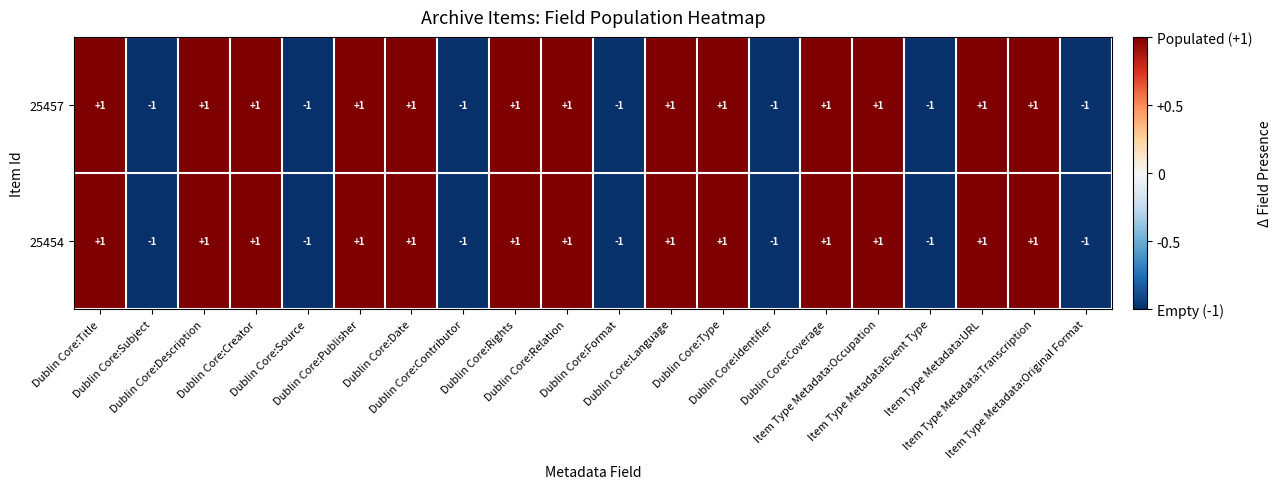

How many 25457 values are between -1 and 1?

20